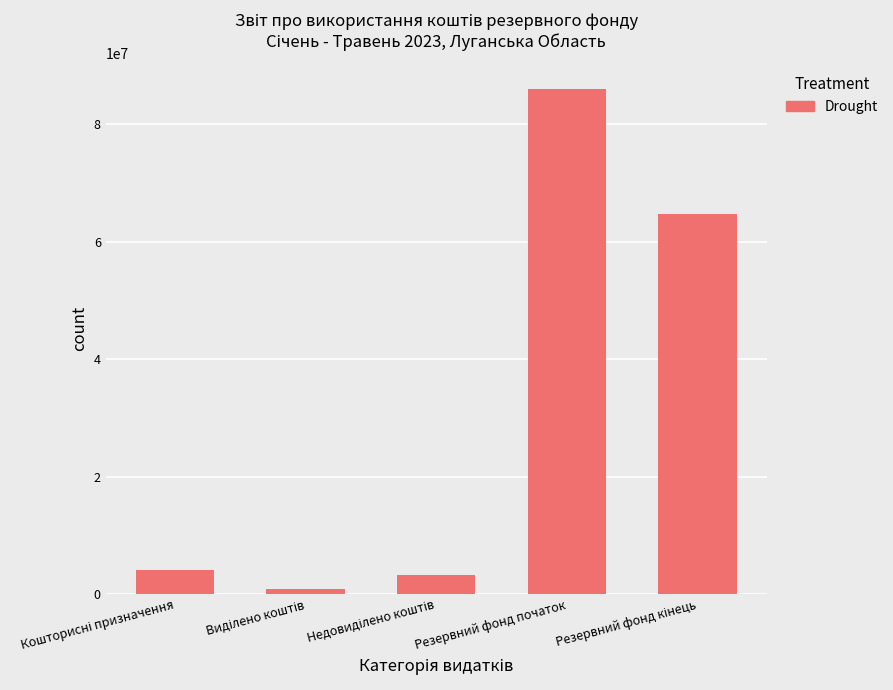

How many data points are less than 4075000?

2